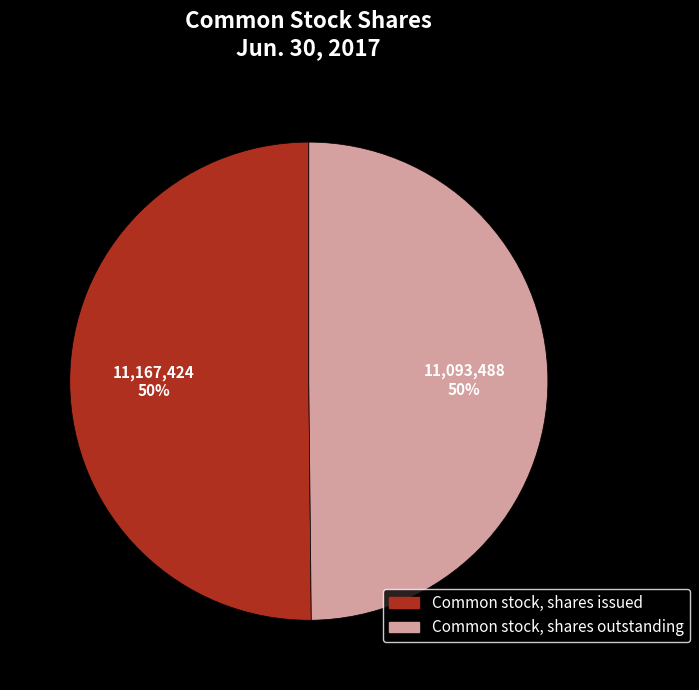

How many segments does this pie chart have?

2